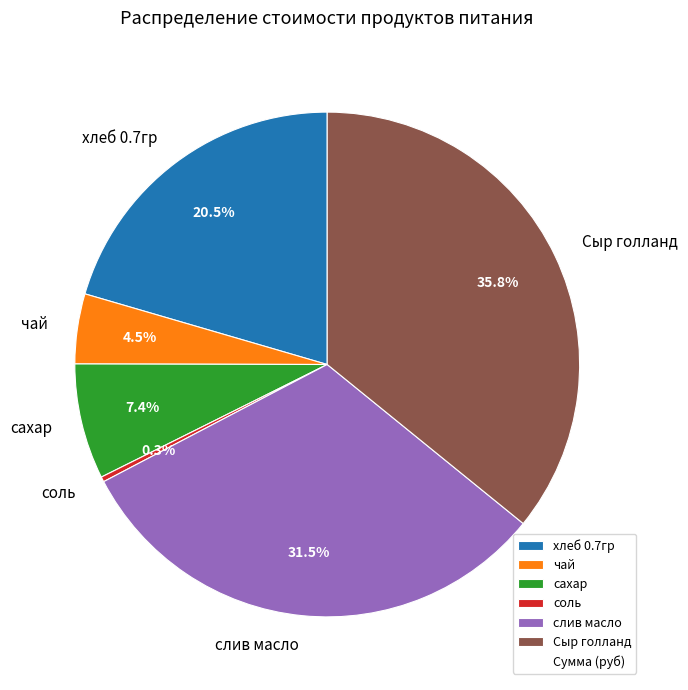

What is the smallest slice in the pie chart?

соль